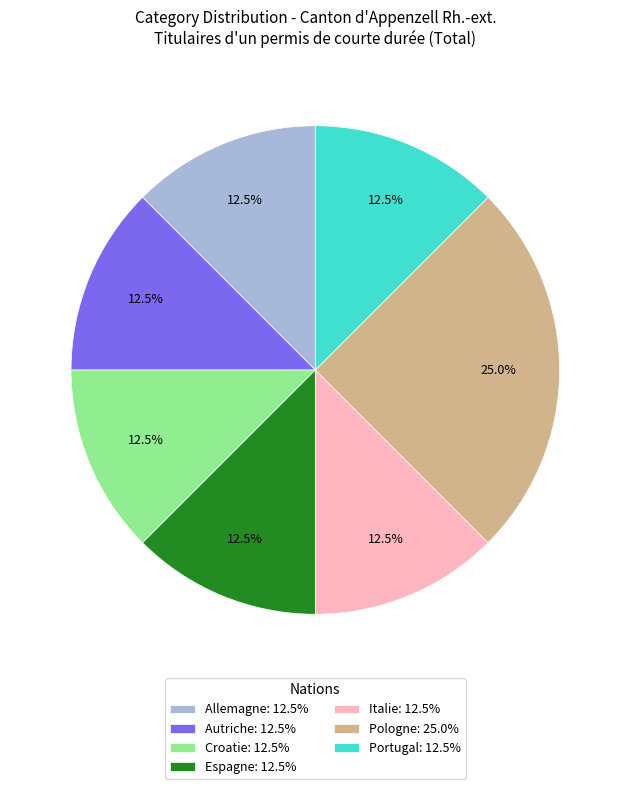

To the nearest percent, what is the average slice percentage?

14%